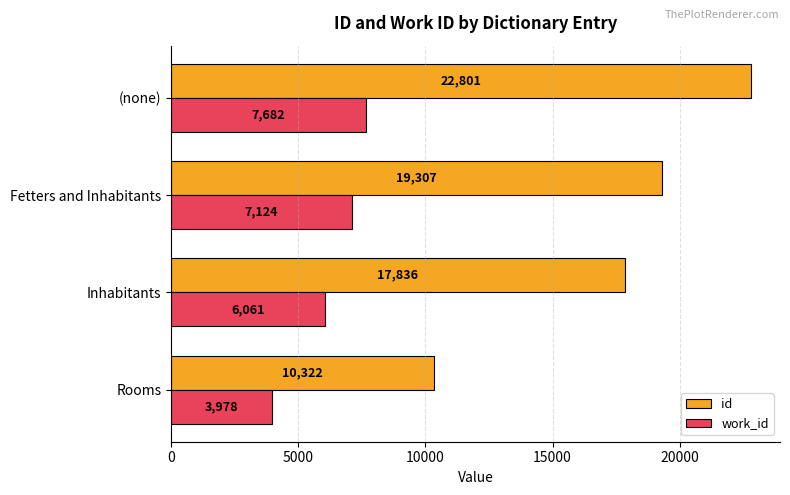

Which series has the widest spread of values?

id